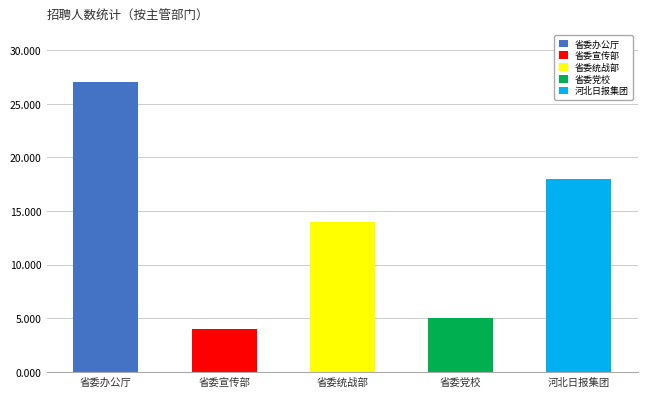

How many bars are there in total?

5